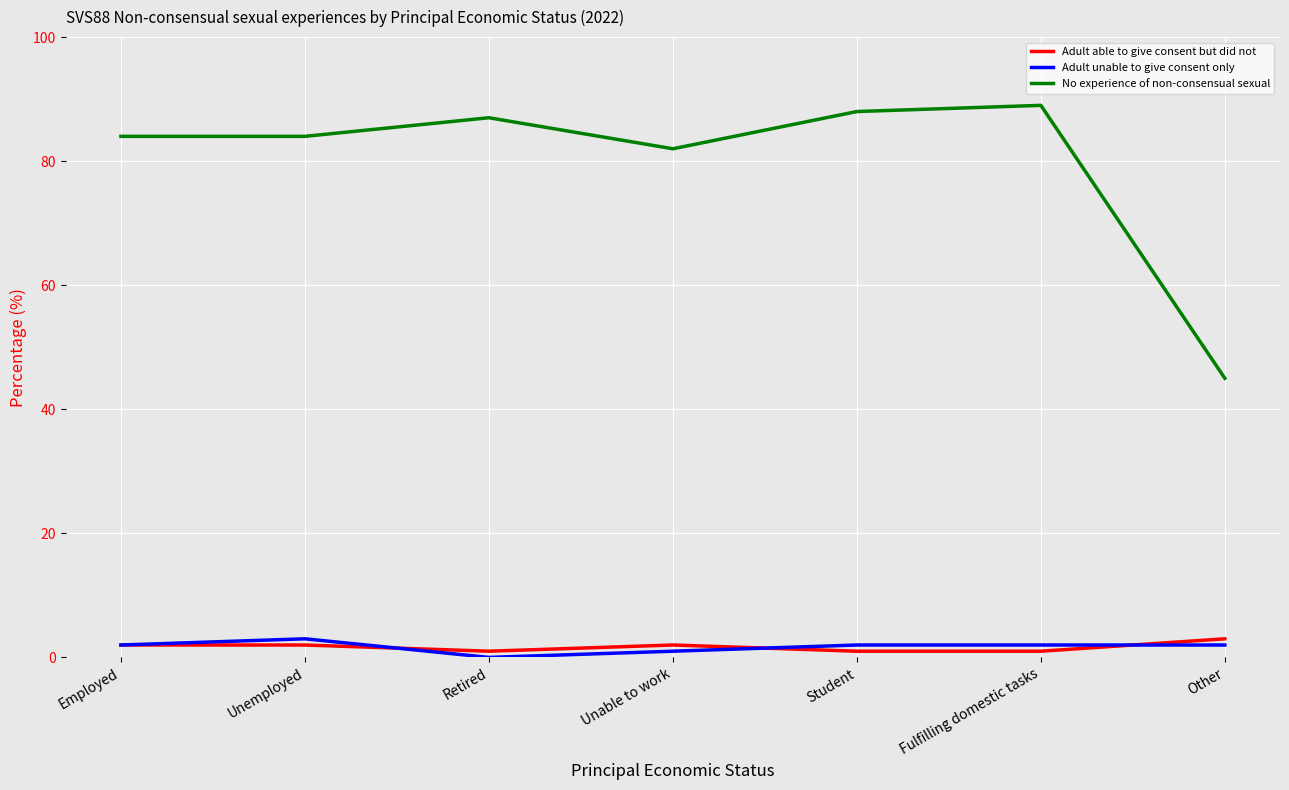

At which category does the chart reach its minimum across all series?

Retired